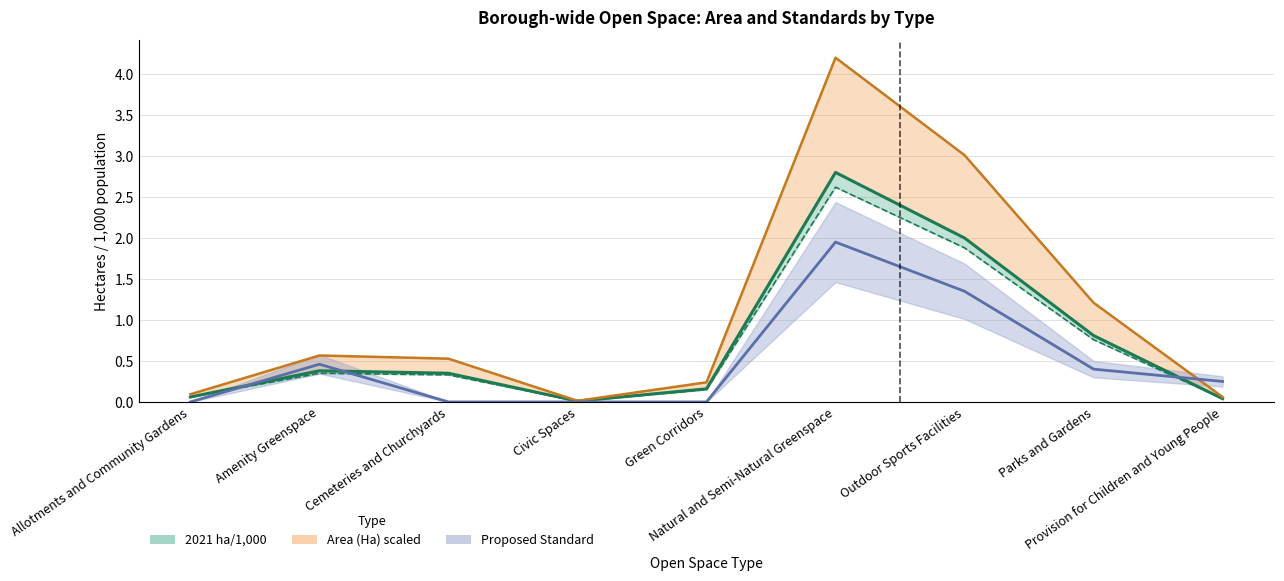

True or false: Area (Ha) and 2037 ha/ 1,000 intersect in this chart.

False